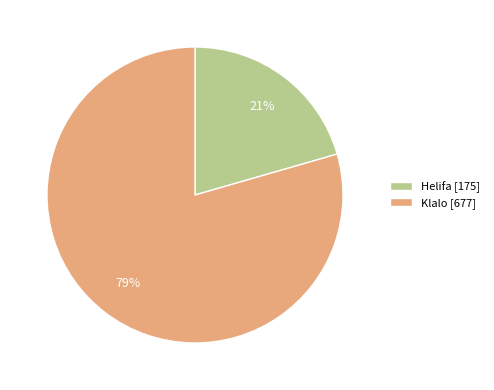

To the nearest percent, what percentage of the pie is Klalo?

79%